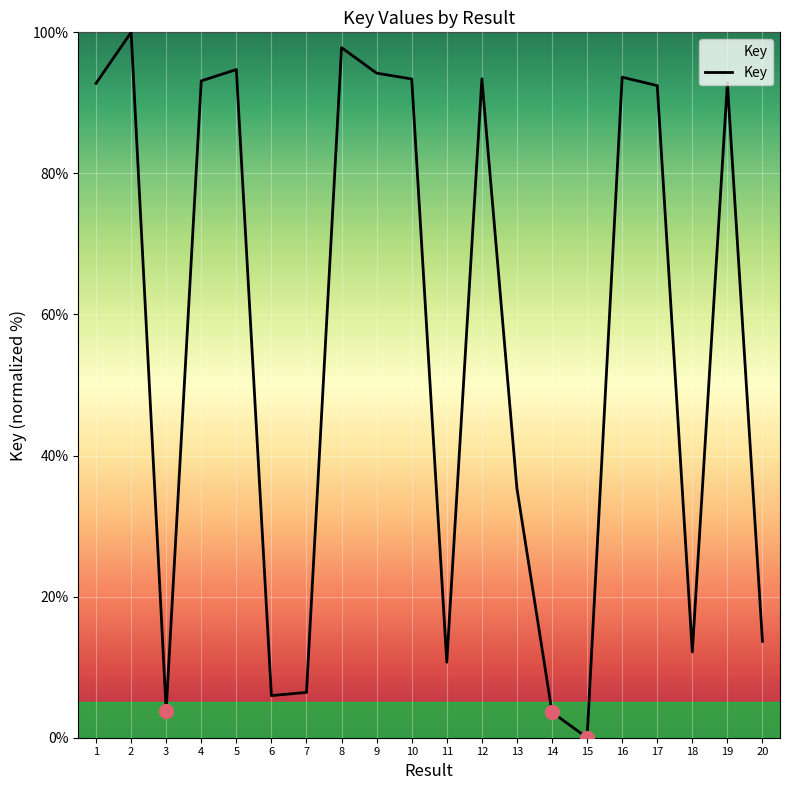

Is it true that the value at 16 is 93.6?

True